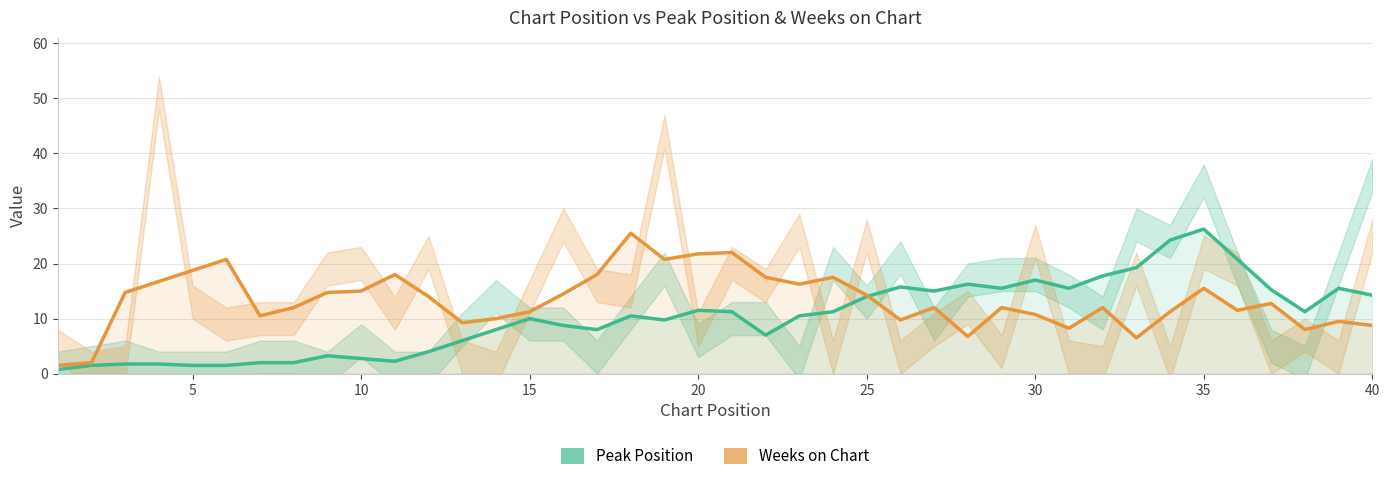

Which series has the widest spread of values?

Peak Position